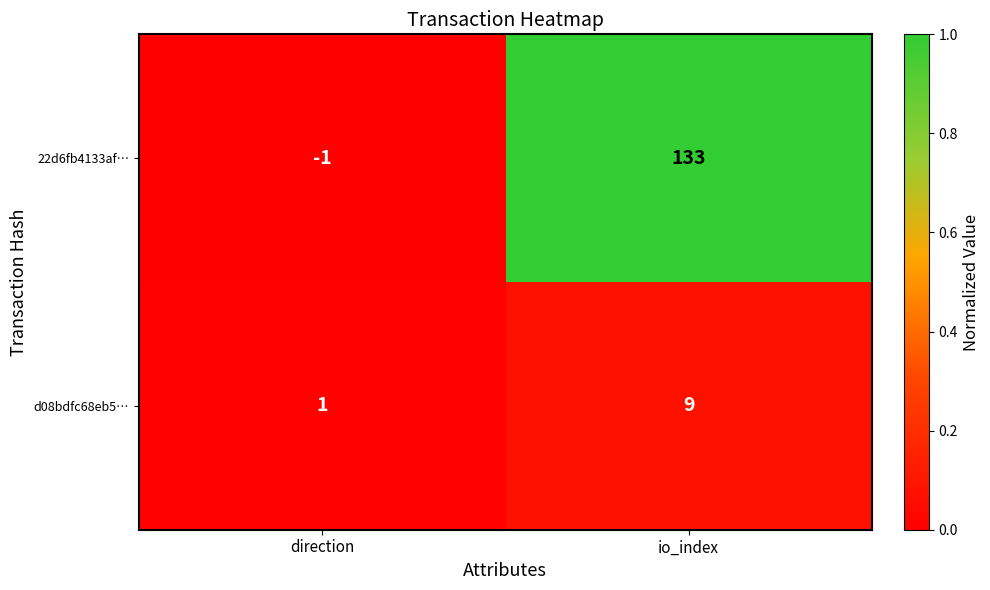

The 22d6fb4133af… series shows 133 at io_index. True or false?

True